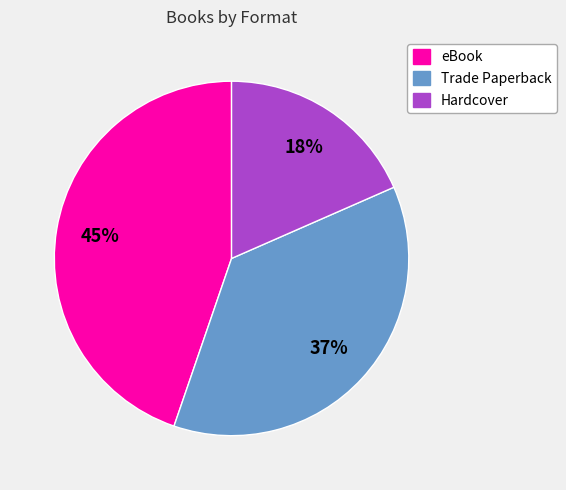

Is the sum of Trade Paperback and Hardcover greater than half?

Yes